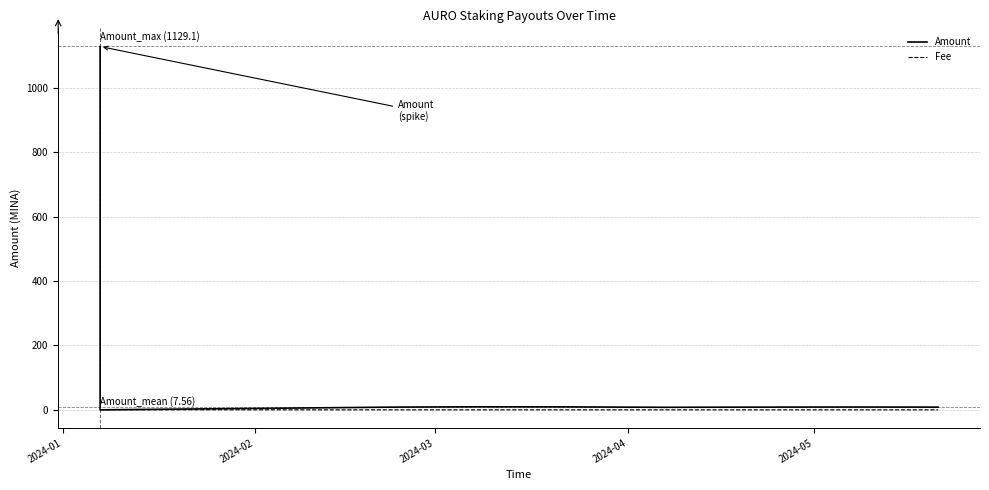

Which series has the largest total across all categories?

Amount